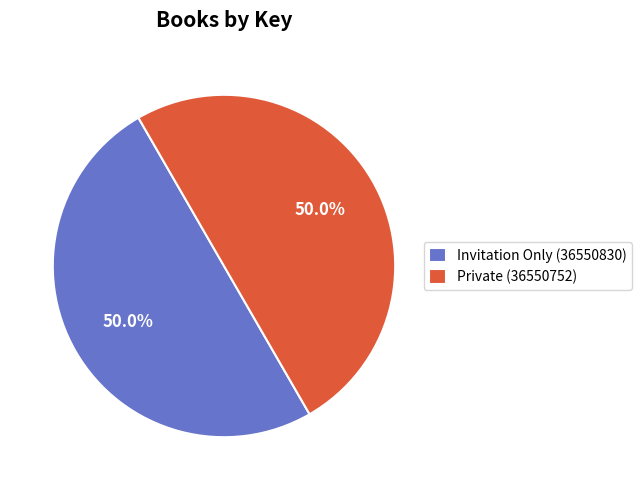

Approximately how many times larger is the value at Private (36550752) compared to Invitation Only (36550830)?

1.0